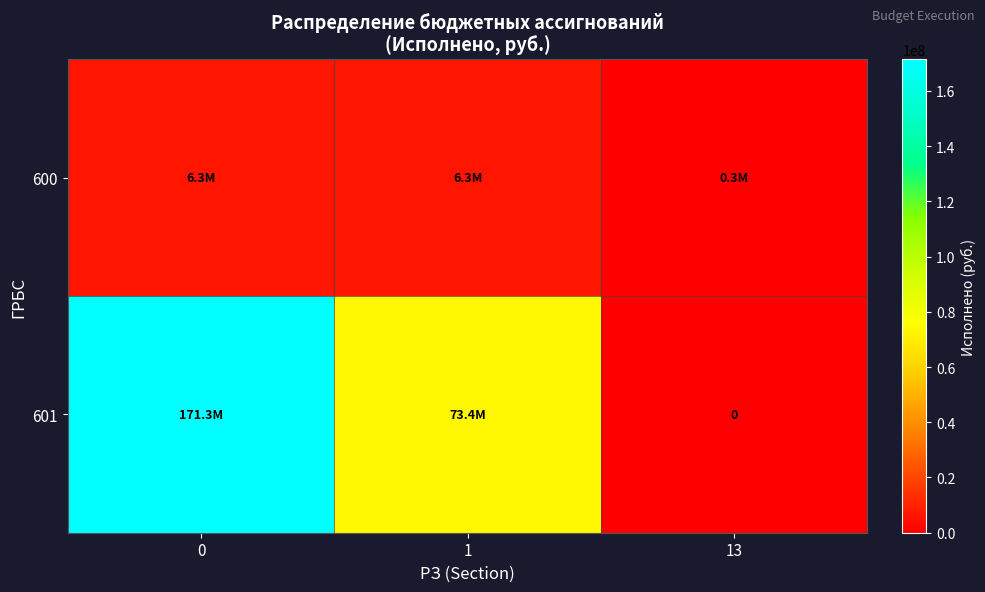

Between 0 and 13, which series saw the biggest shift?

row_1